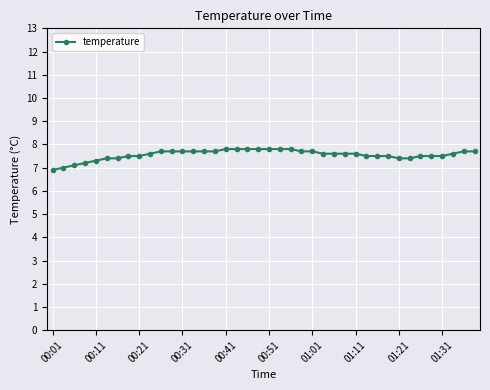

What is the difference between the maximum and minimum values?

0.9